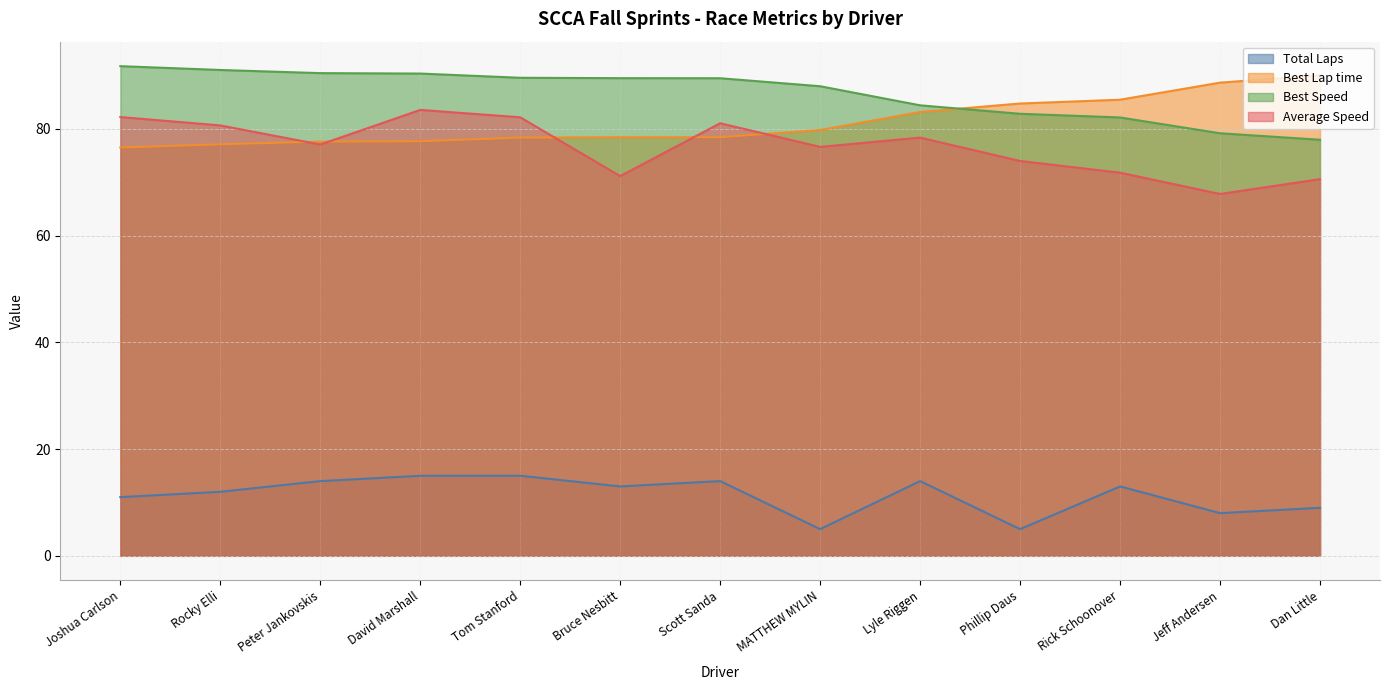

What is the label of the 8th point from the left?

MATTHEW MYLIN